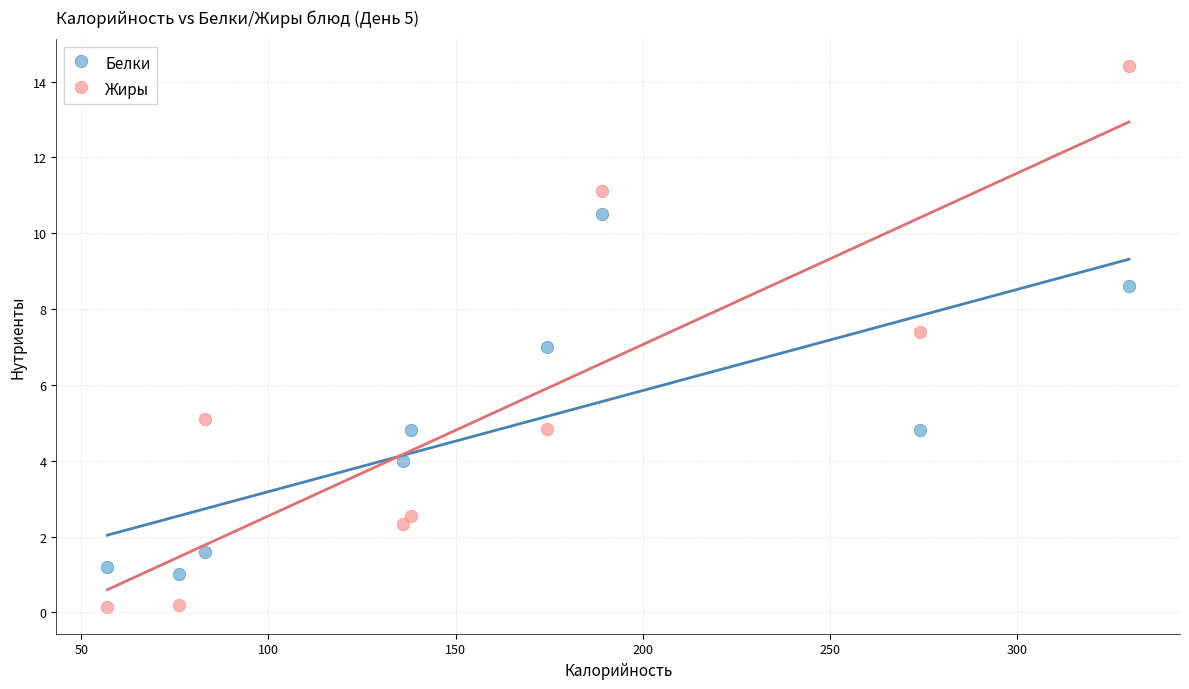

Across all data points, what is the range of X values (max minus min)?

272.8